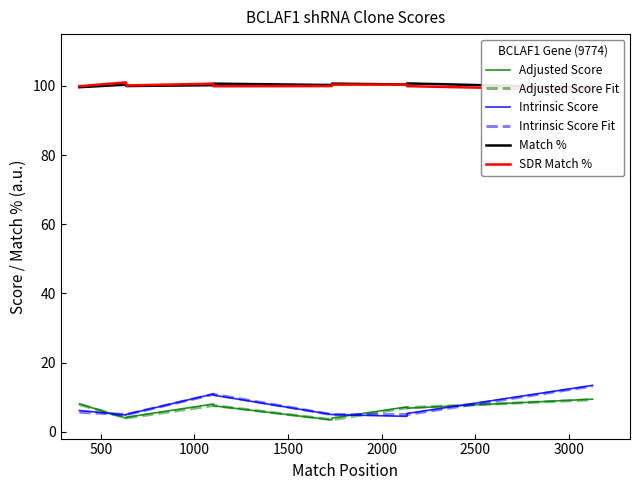

Is this an area chart (filled region under the line)?

No